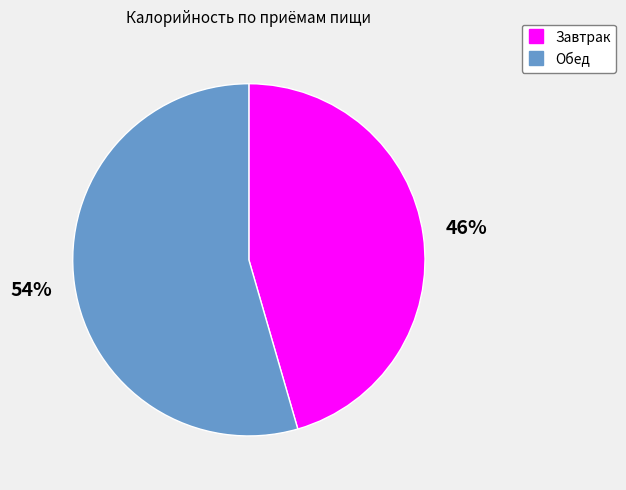

What is the majority slice?

Обед